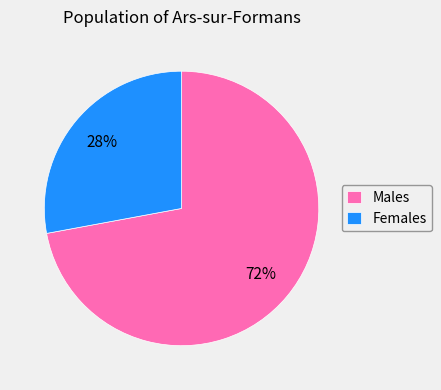

Is the sum of Males and Females greater than half?

Yes